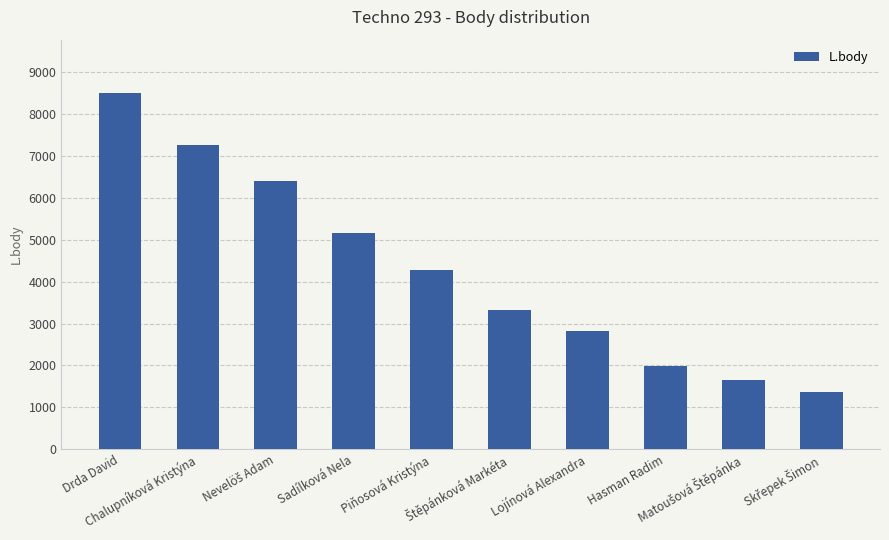

The value at Chalupníková Kristýna is 7272. True or false?

True